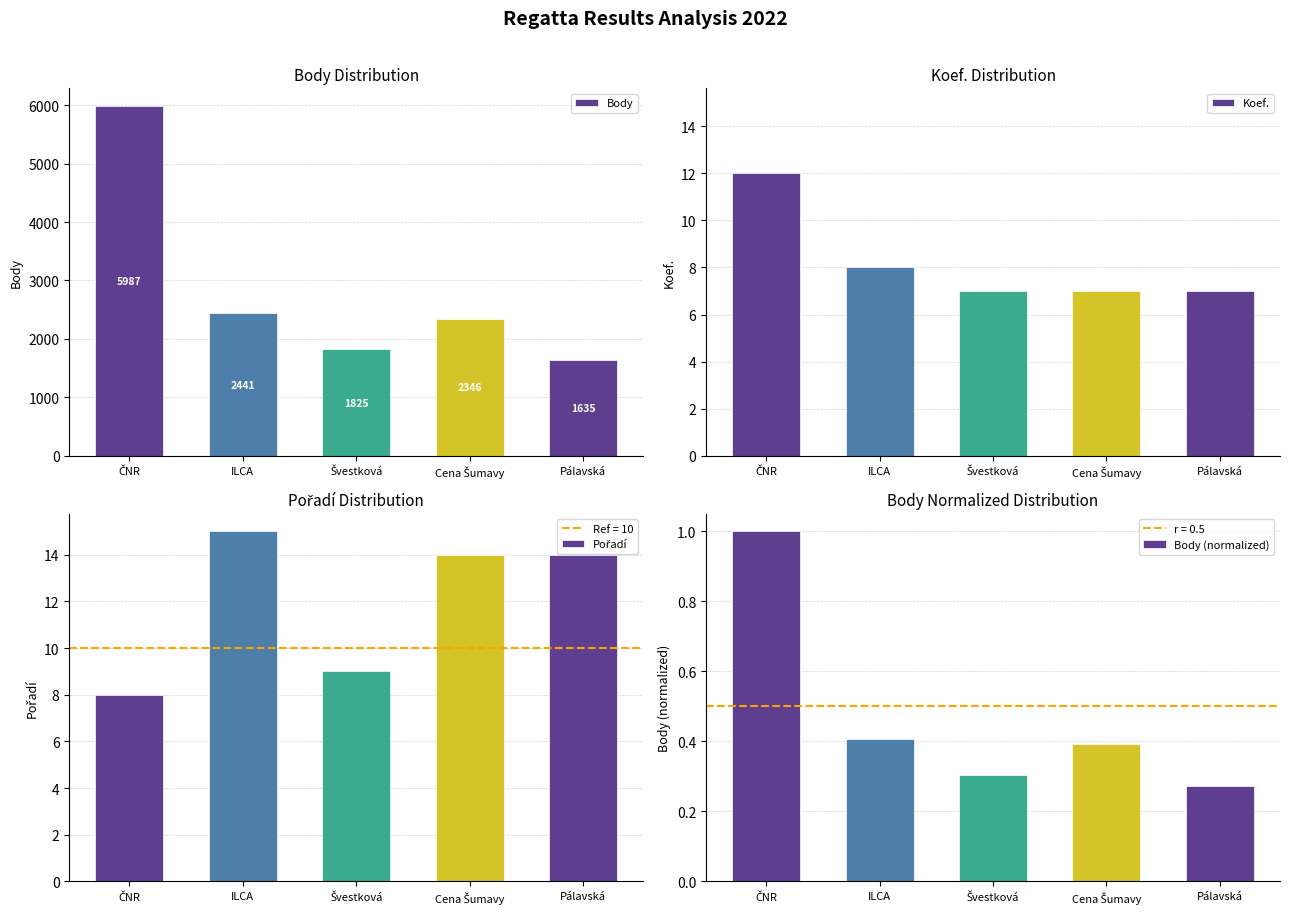

What is the difference between the second highest and second lowest values in the Pořadí series?

5.0